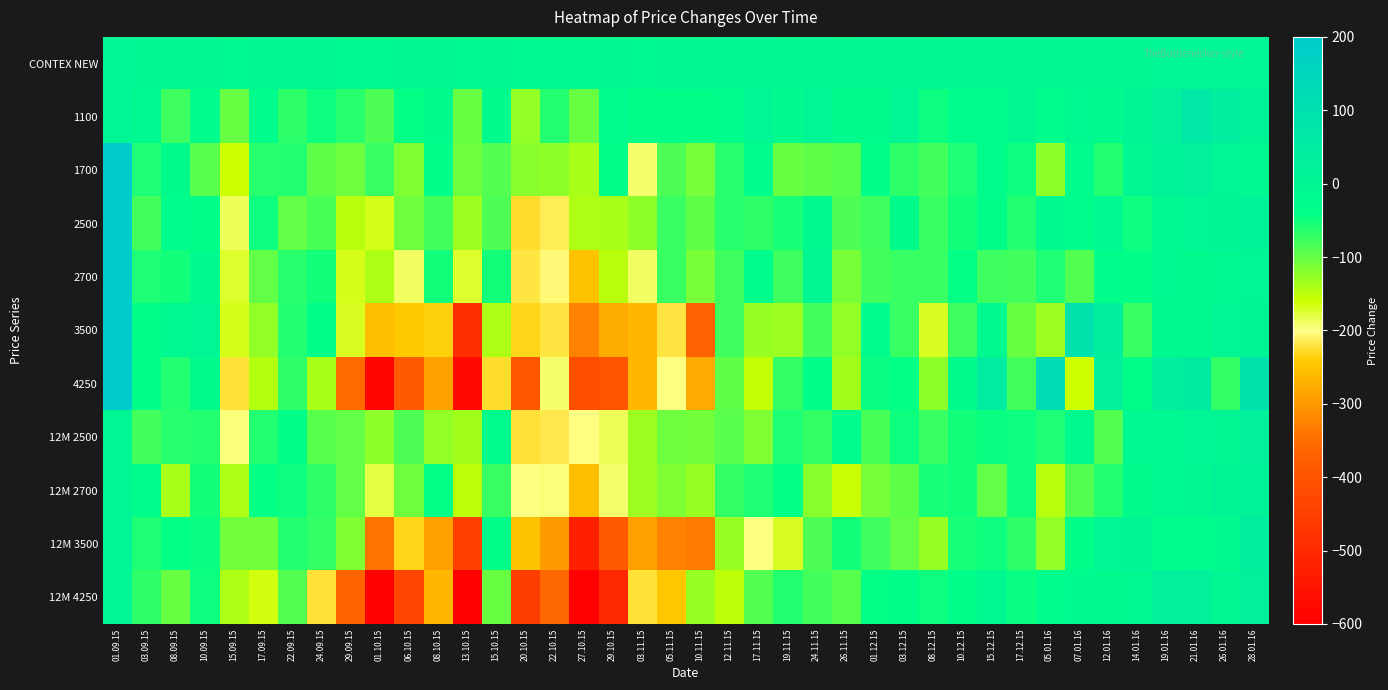

At which category is the sum across all series the highest?

01.09.15